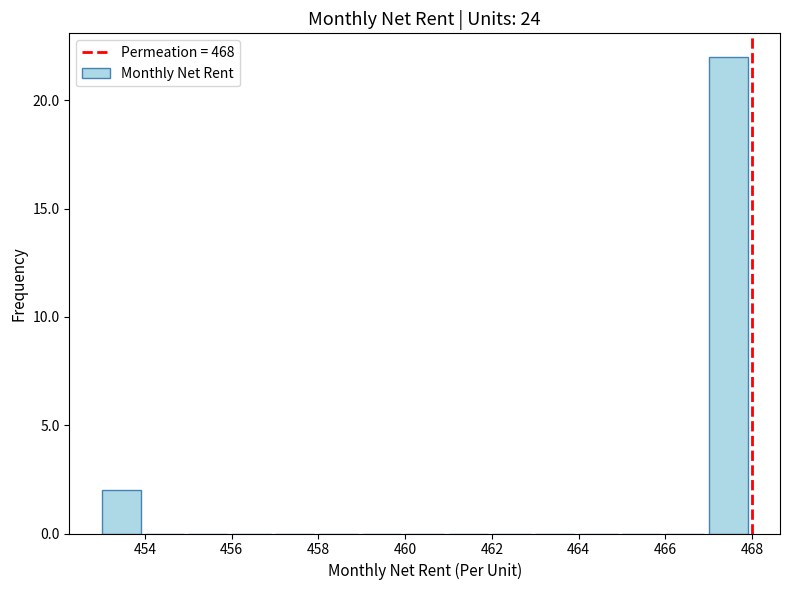

How tall is the bar that spans 453 to 454 on the x-axis? The values are not printed on the chart, so give them approximately, as read against the axis.

2